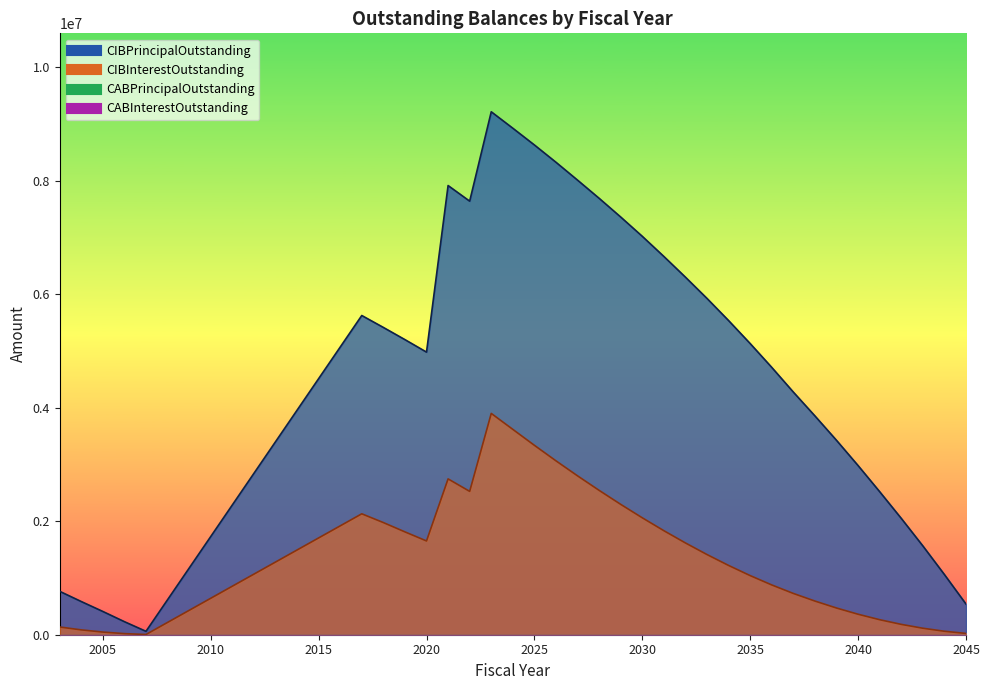

At which label is CIBPrincipalOutstanding closest to 4637500?

2036